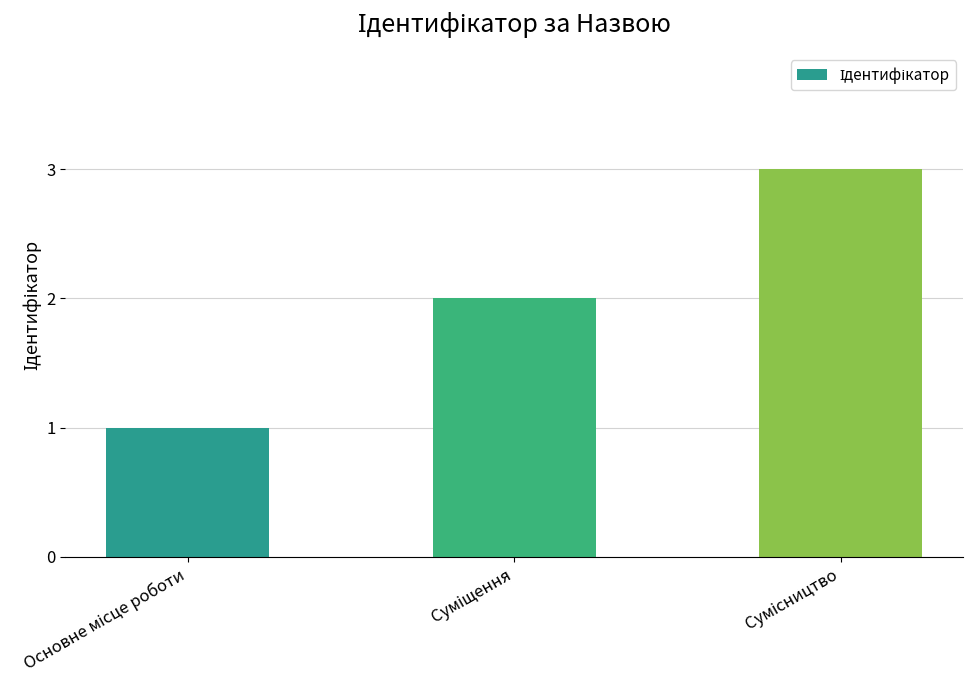

What is the maximum value shown in the chart?

3